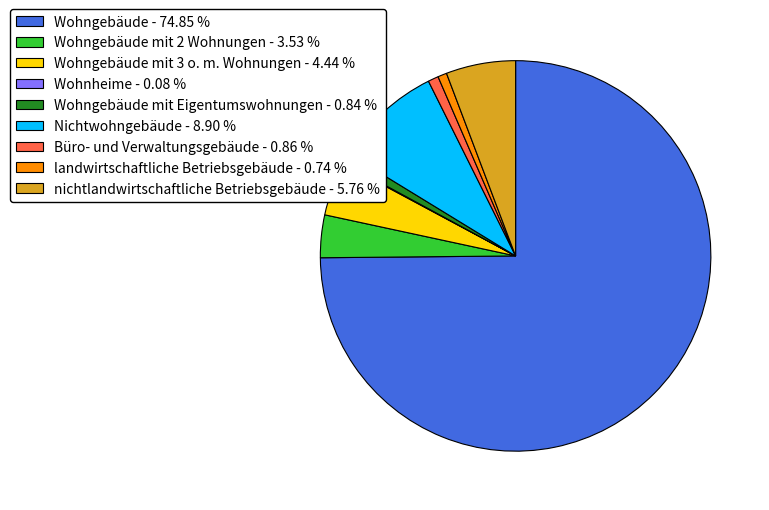

Is the sum of Wohngebäude - 74.85 % and Wohngebäude mit 3 o. m. Wohnungen - 4.44 % greater than half?

Yes